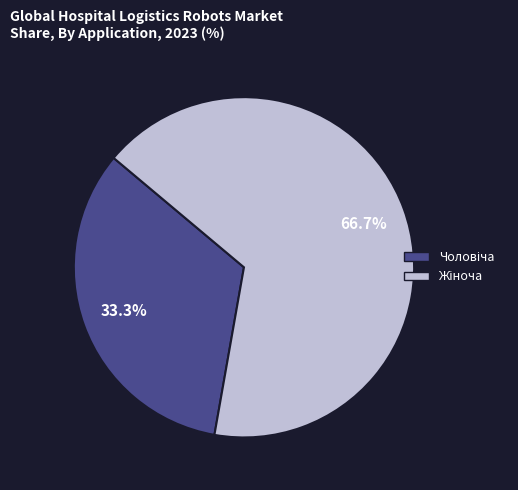

To the nearest percent, what is the average slice percentage?

50%